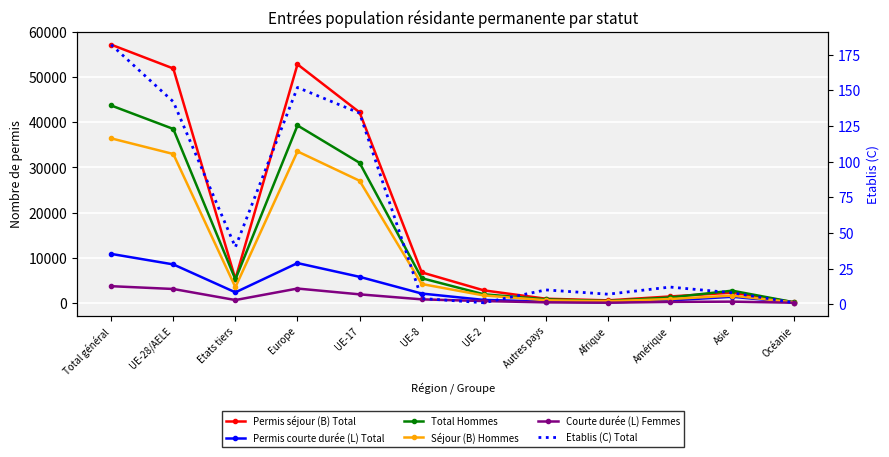

How many data points in Courte durée (L) Femmes are less than 620?

6